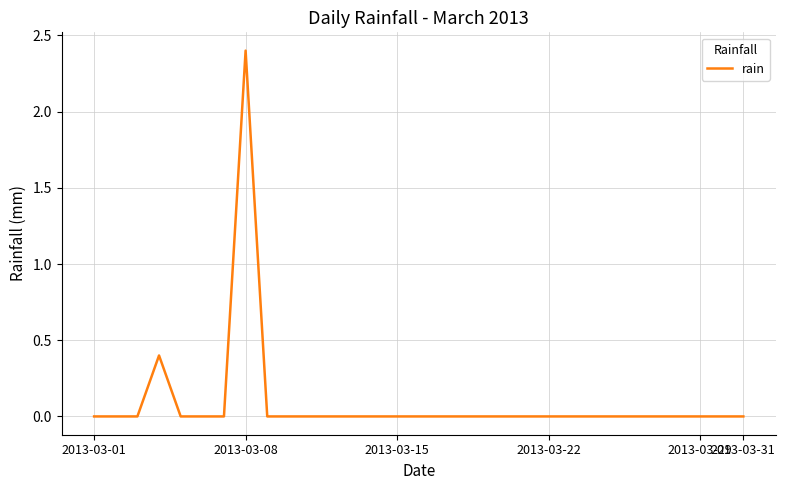

What is the difference between the maximum and minimum values?

2.4